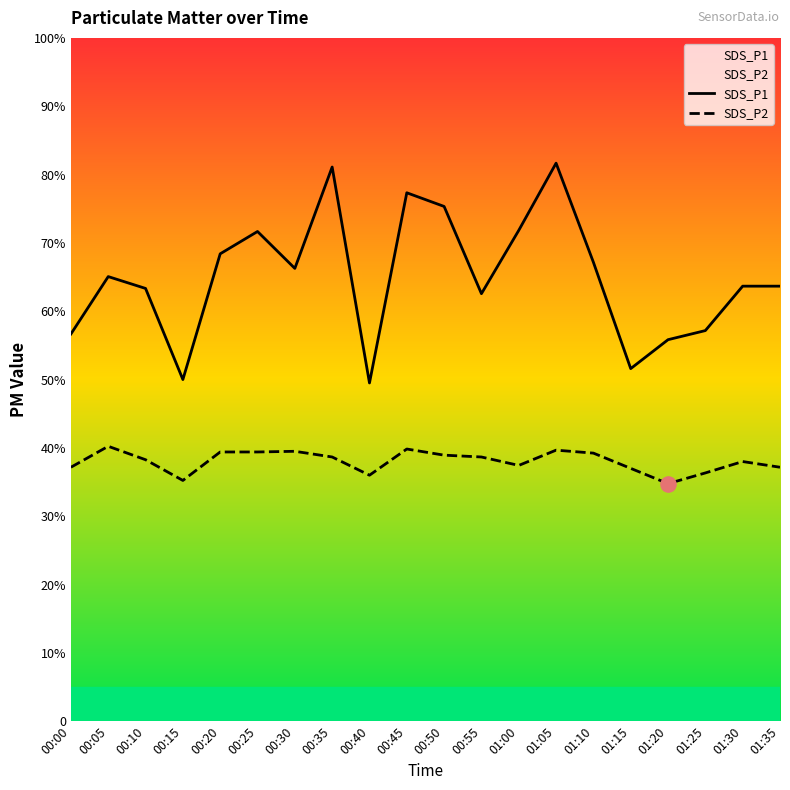

At how many categories does at least one series exceed 12?

20